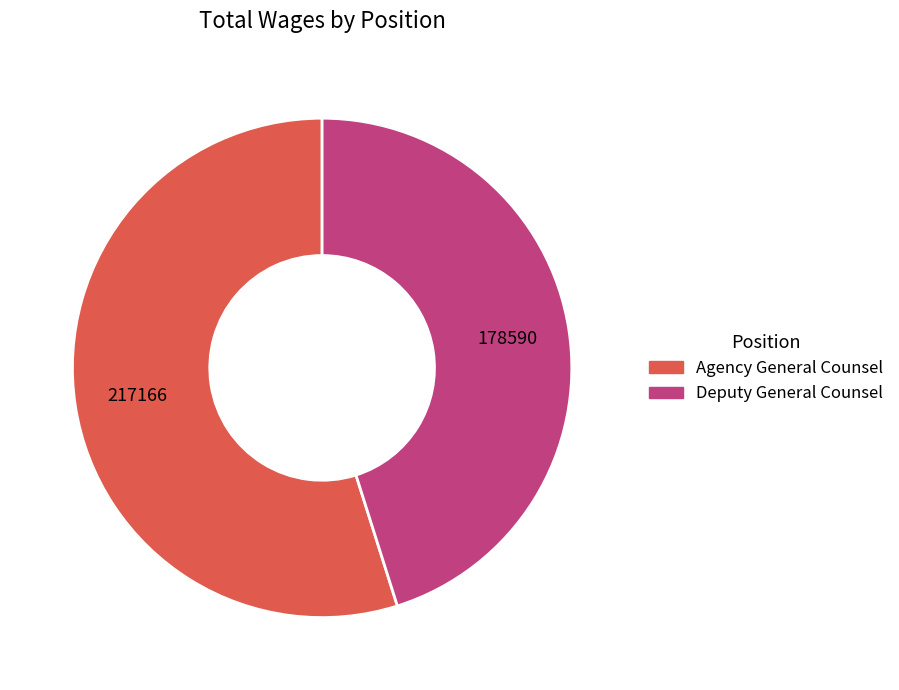

What is the smallest slice in the pie chart?

Deputy General Counsel